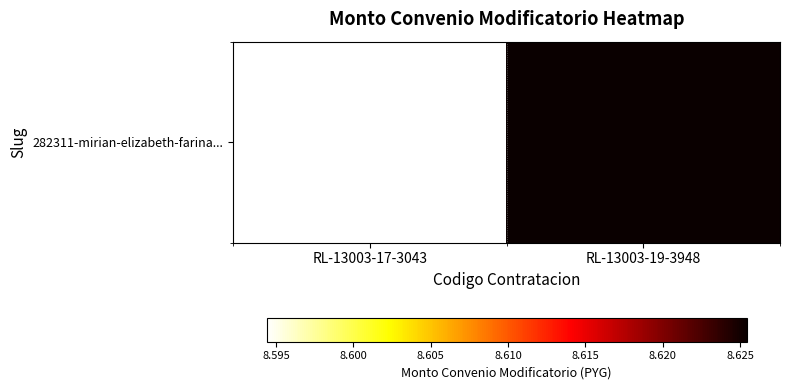

What is the minimum value shown in the chart?

8.6